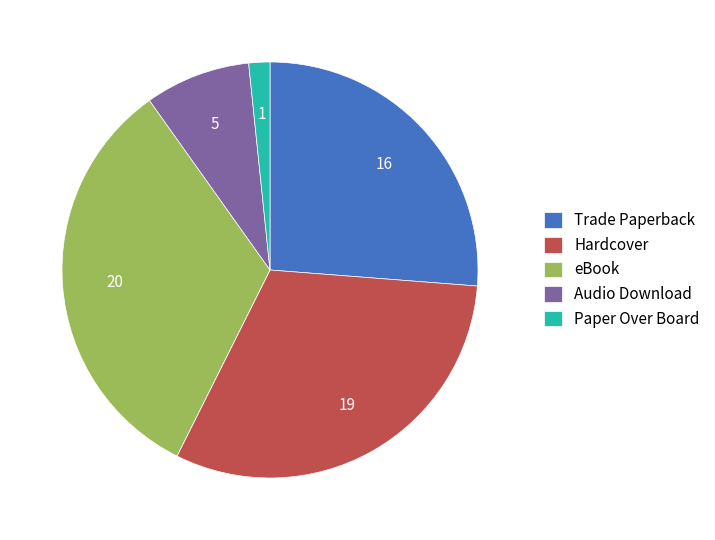

Count the number of slices in the pie.

5